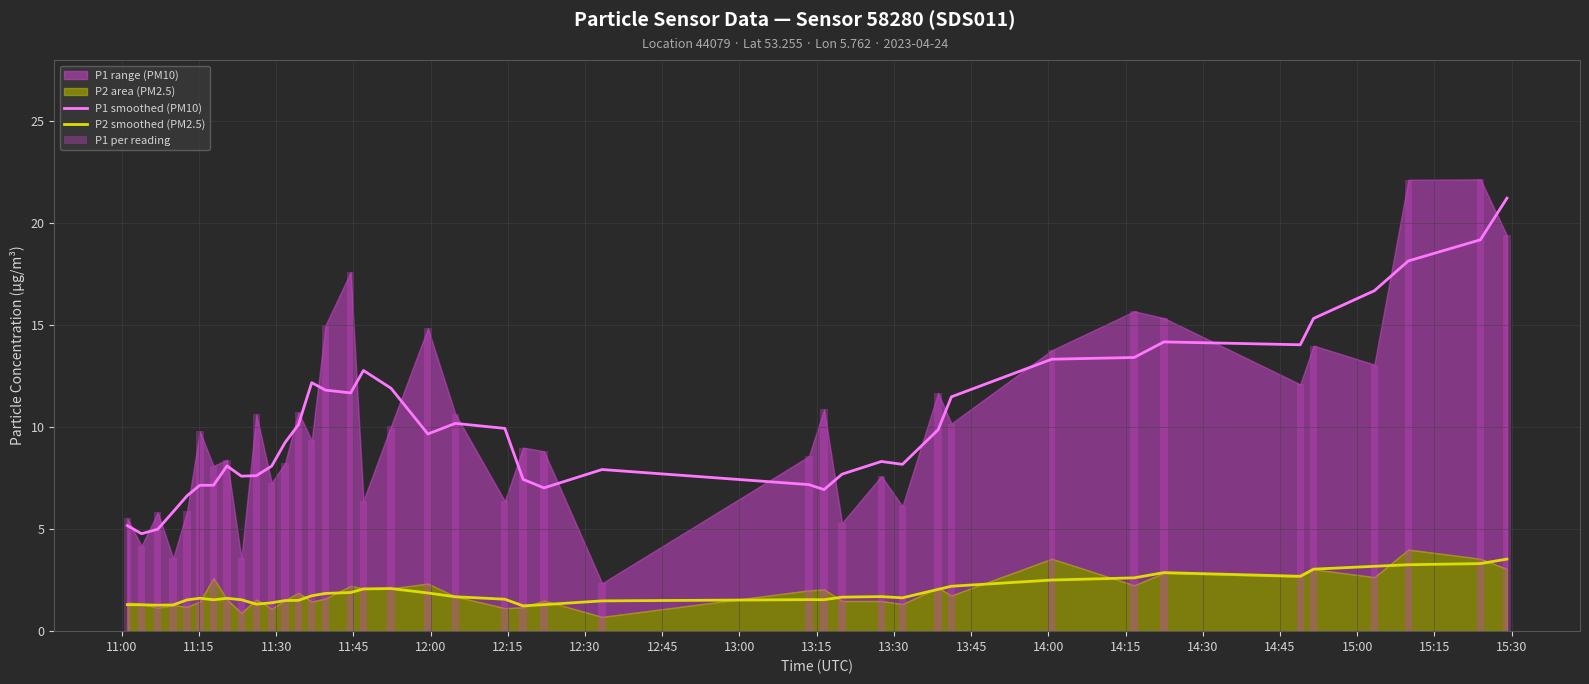

True or false: P2 smoothed (PM2.5) and P1 smoothed (PM10) intersect in this chart.

False